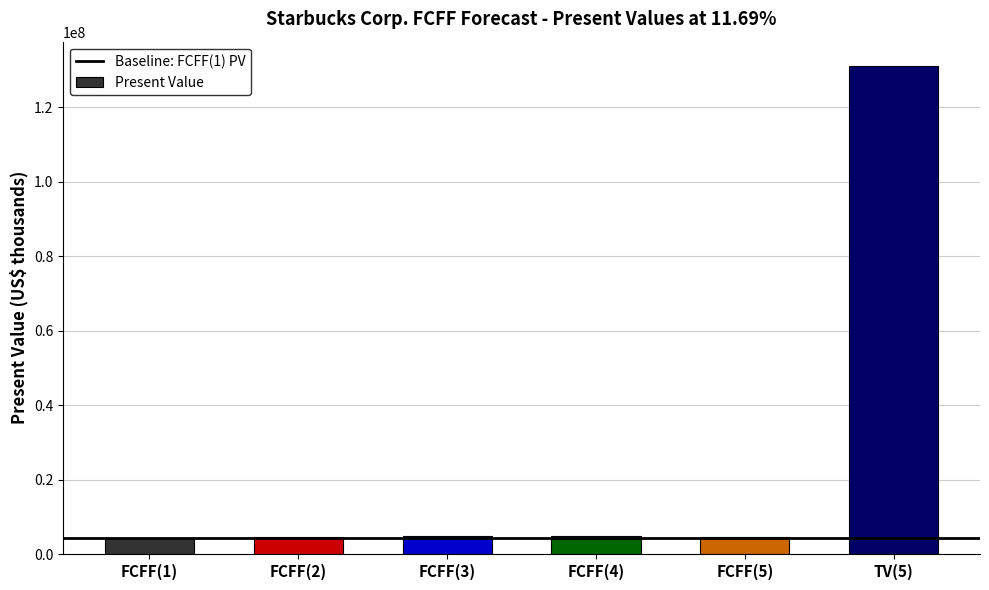

What is the minimum value shown in the chart?

4406054